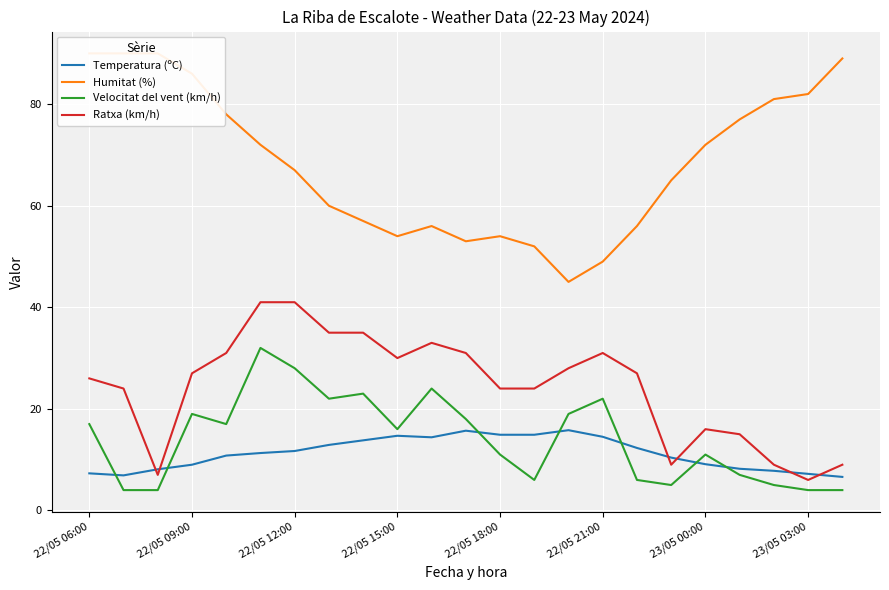

Which series ends up on top after the final intersection of Ratxa (km/h) and Temperatura (ºC)?

Ratxa (km/h)